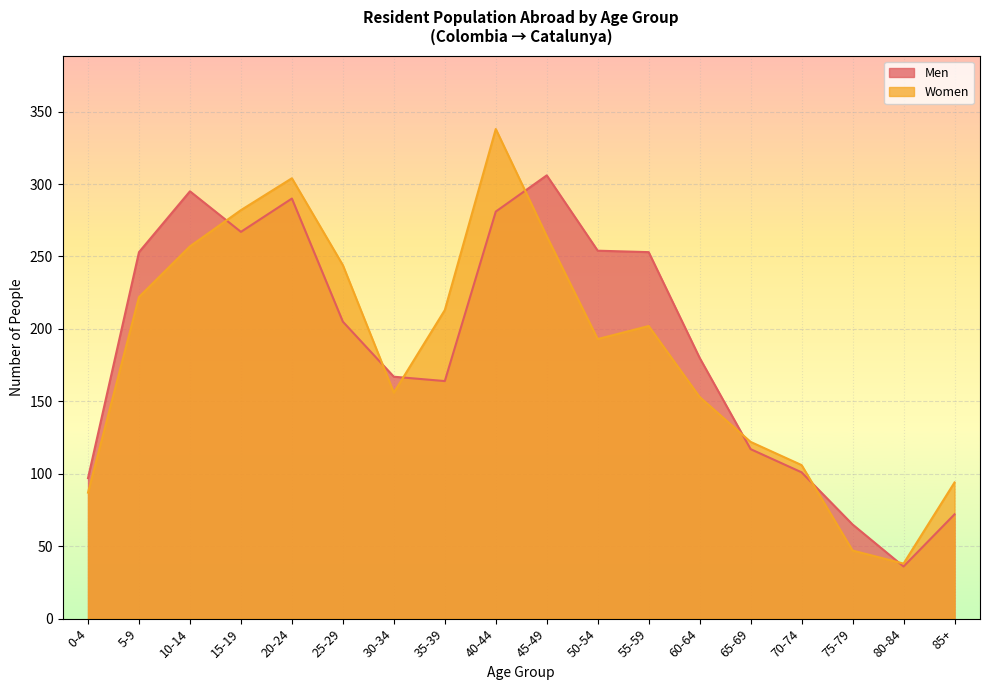

What is the label of the 10th point from the right?

40-44